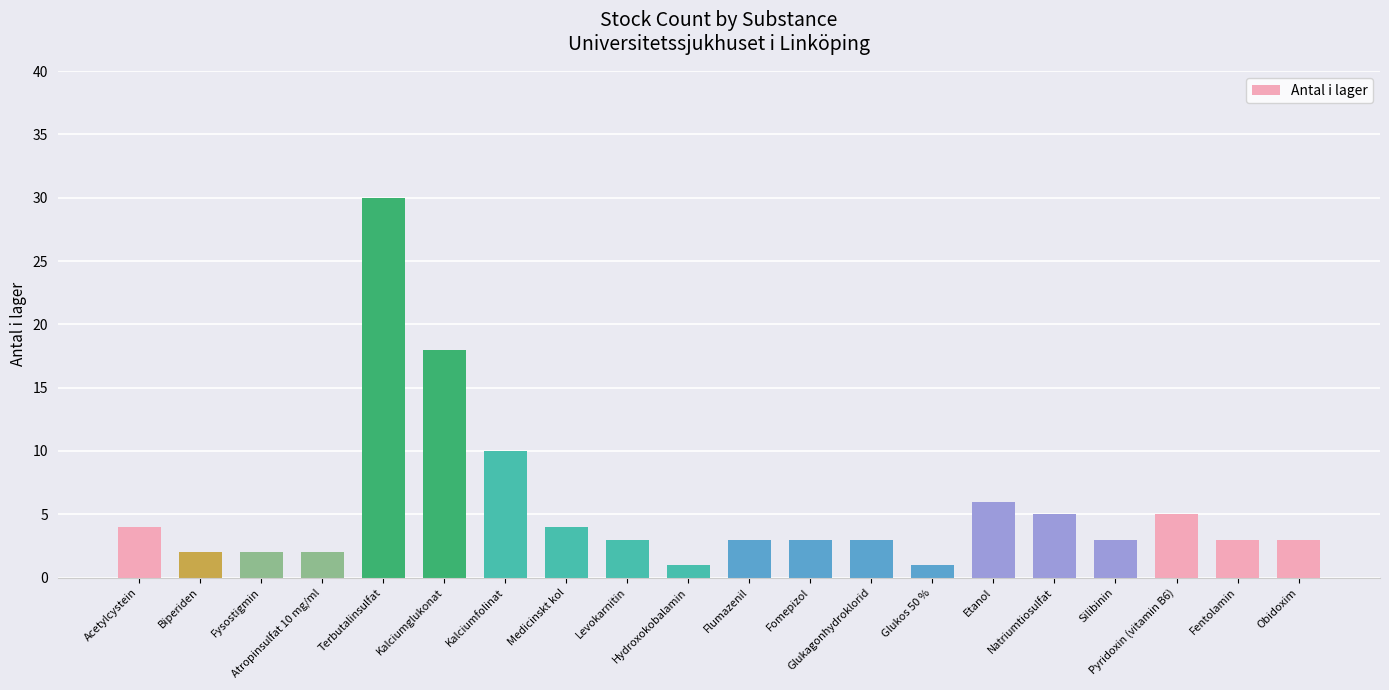

What is the change in value from Etanol to Fentolamin?

-3